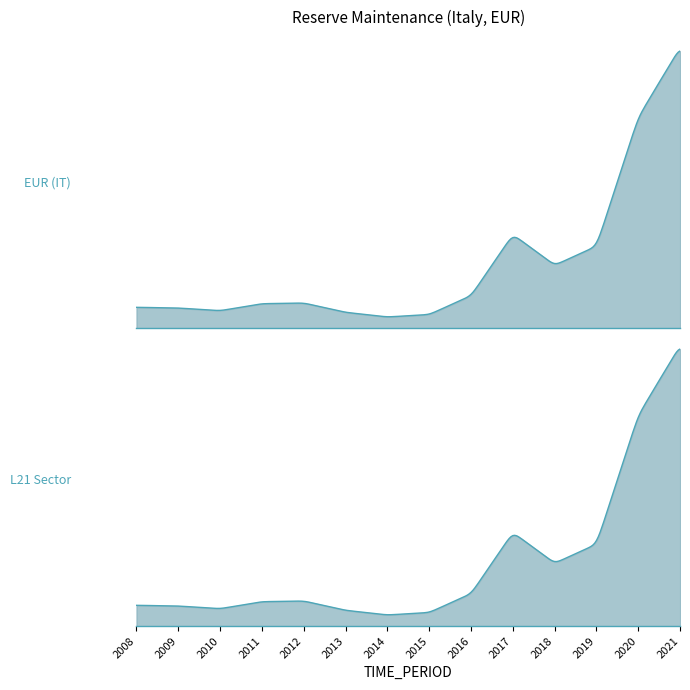

What is the difference between the second highest and second lowest values?

298150.8